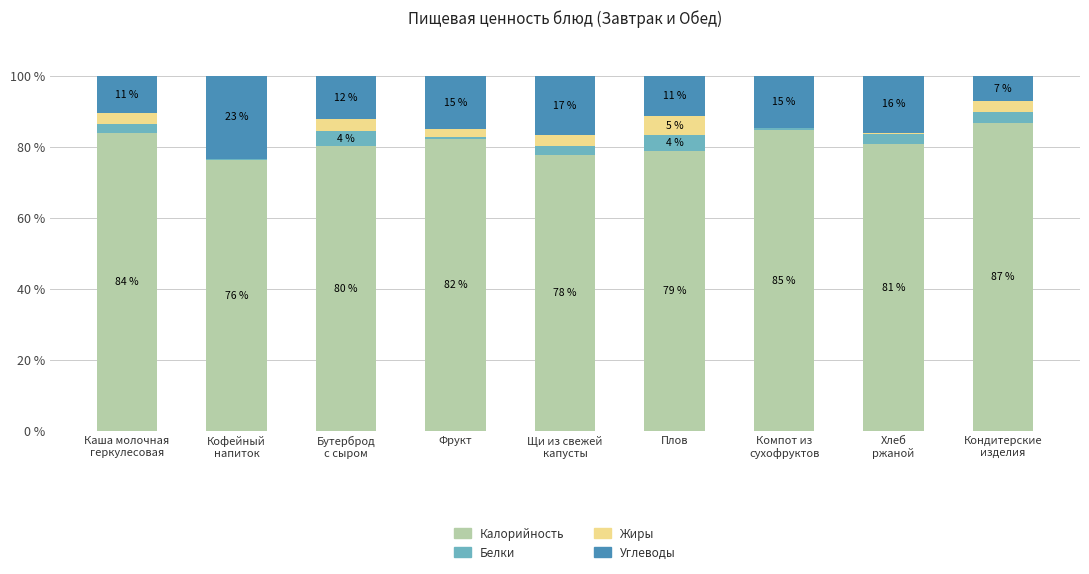

At how many categories does at least one series exceed 48?

9